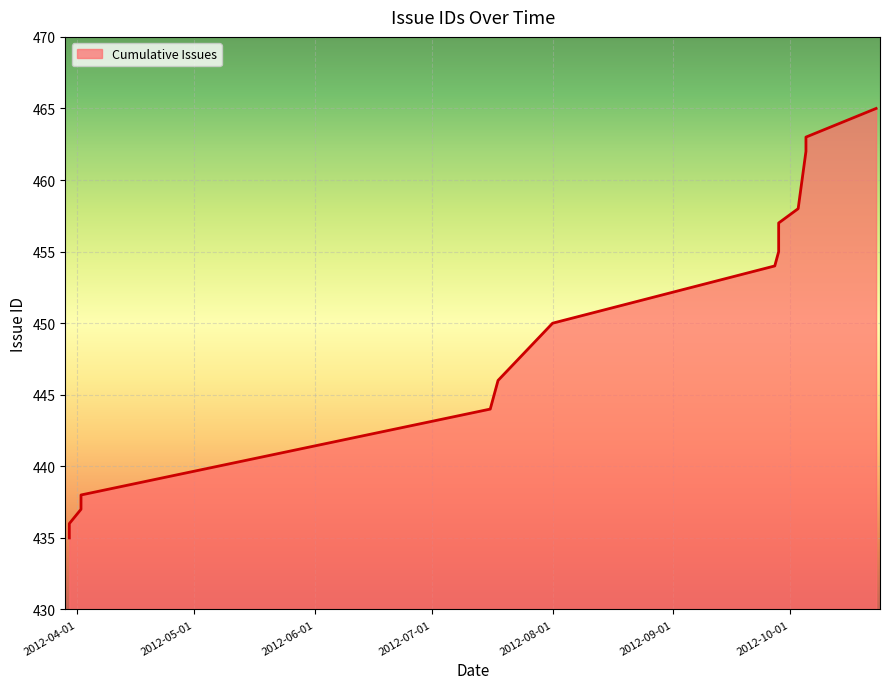

At which label does the data first exceed 454?

2012-09-28